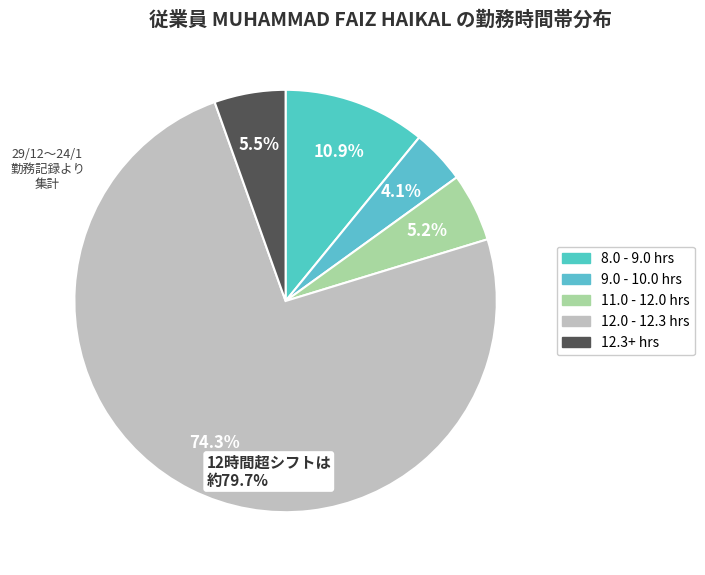

How many segments does this pie chart have?

5